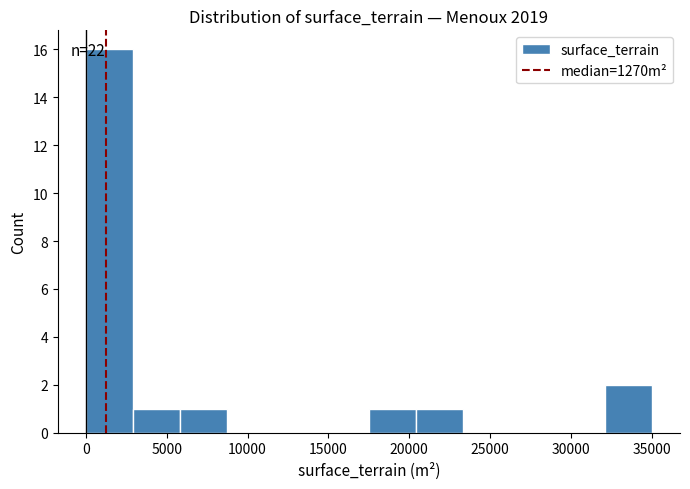

Which range on the x-axis has the tallest bar?

0 to 3000